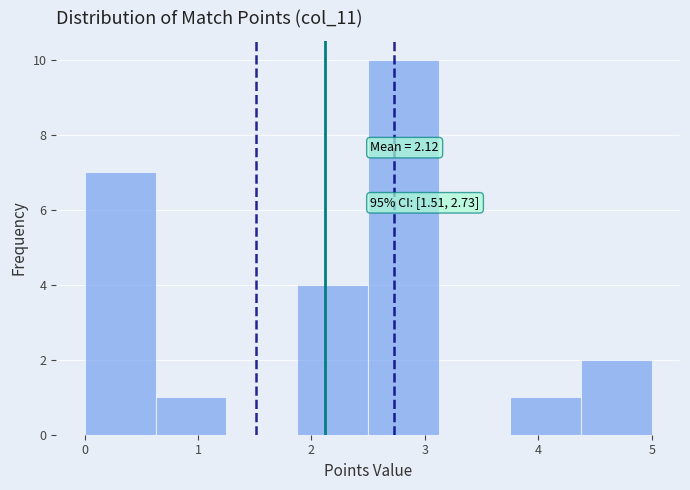

Over which range of the x-axis is the bar tallest?

2.5 to 3.1